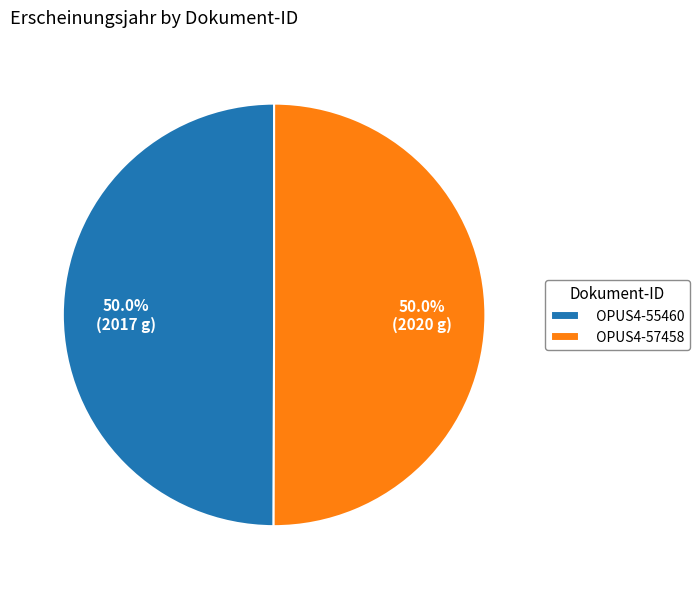

What is the ratio of the value at OPUS4-55460 to the value at OPUS4-57458?

1.0